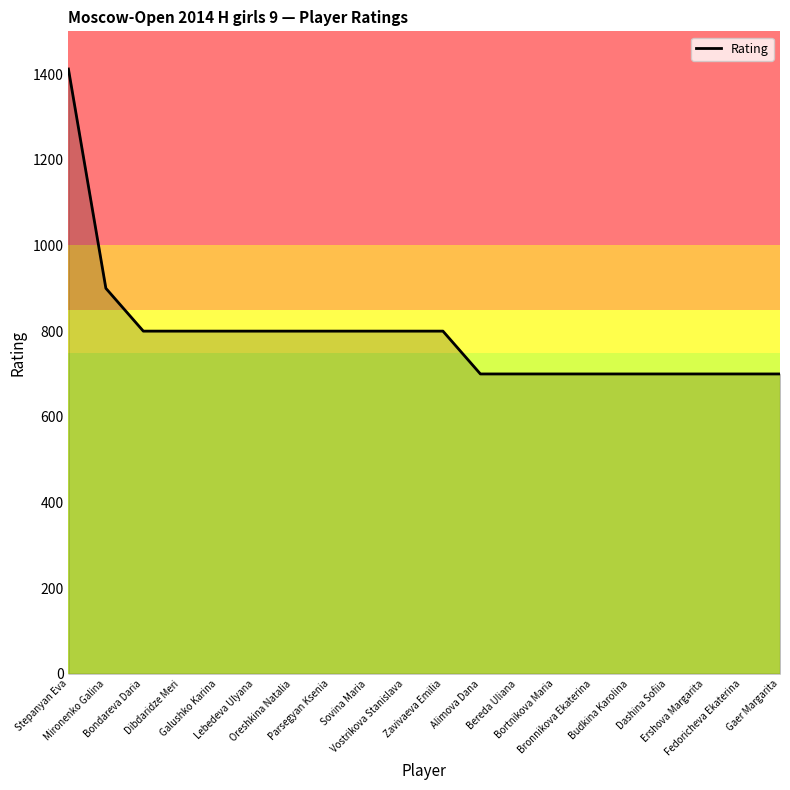

What is the greatest value displayed?

1412